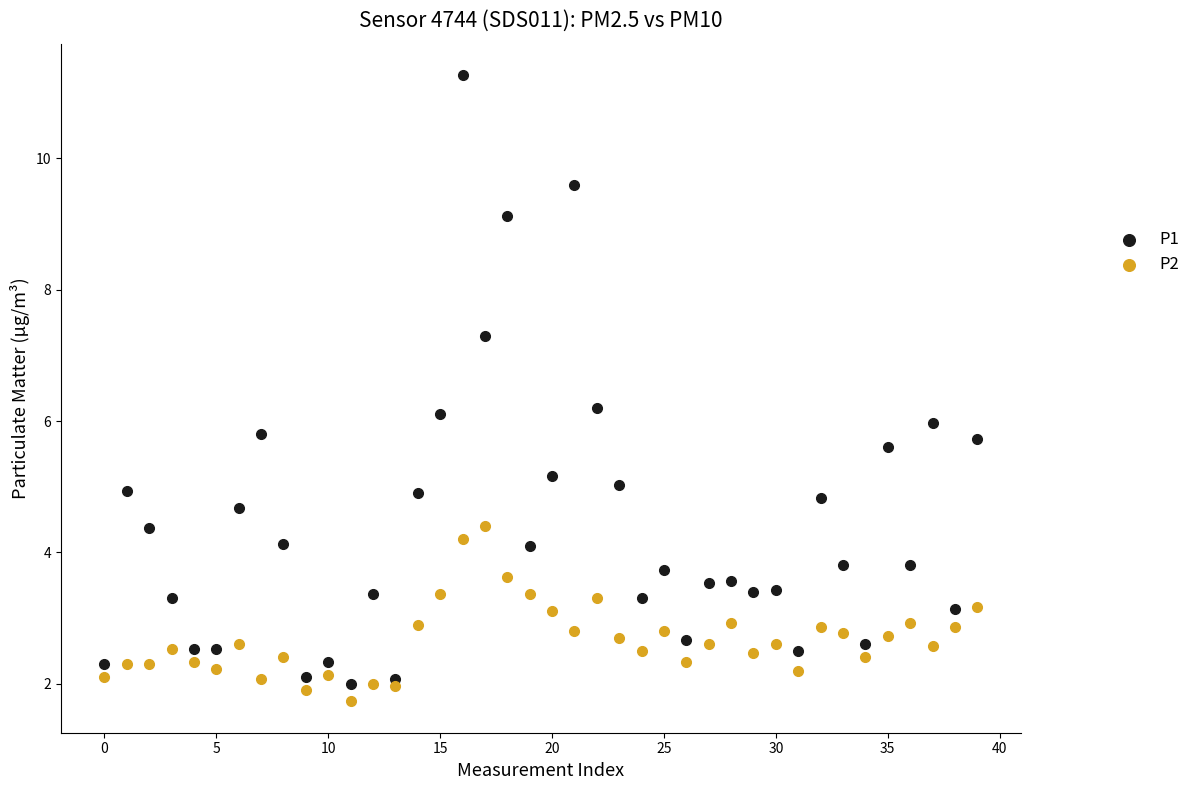

Which series has the widest spread of Y values?

P1